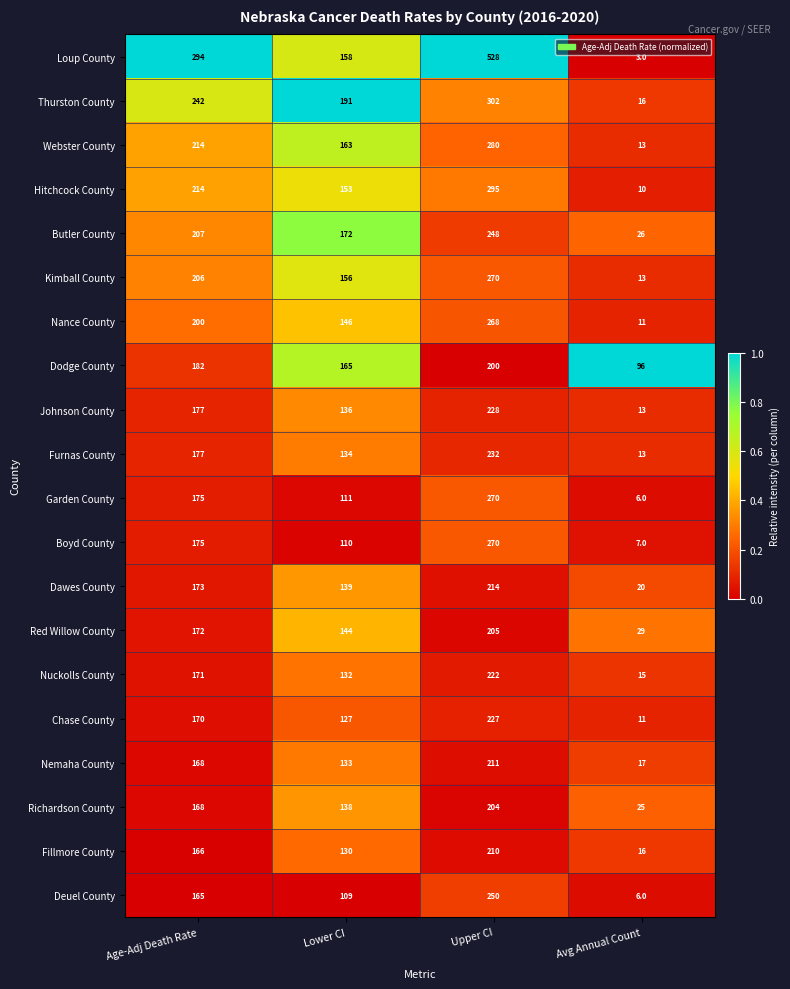

True or false: Chase County has a value of 65 at Lower CI.

False